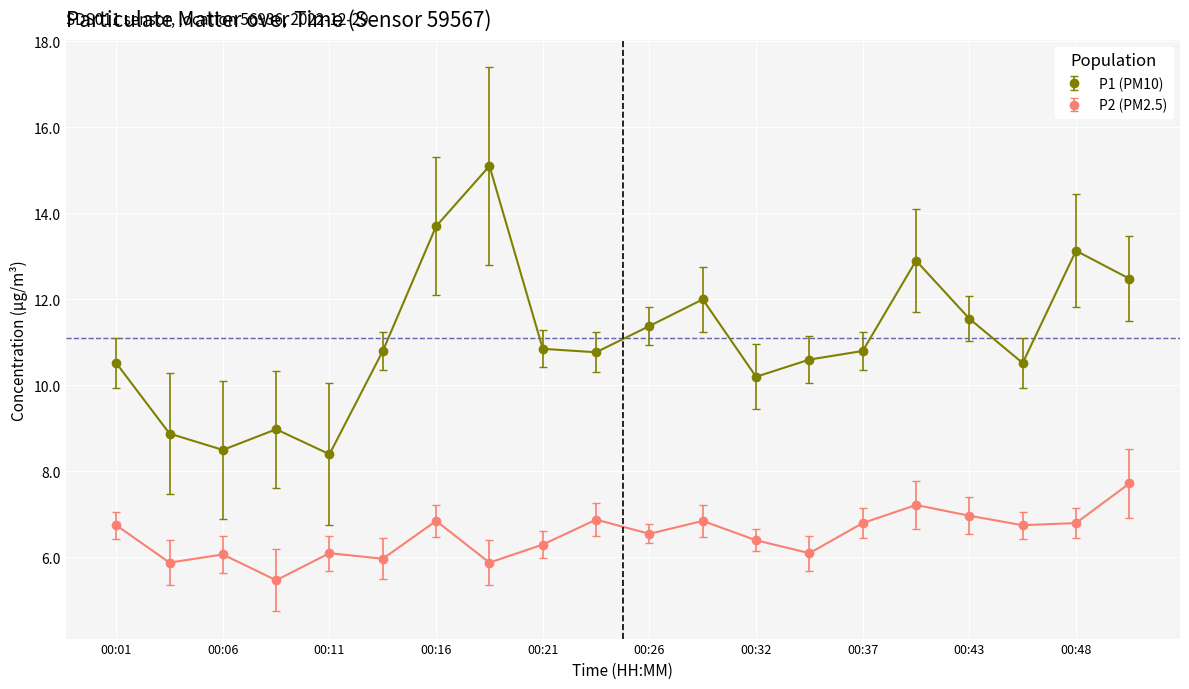

Which series has the widest spread of values?

P1 (PM10)